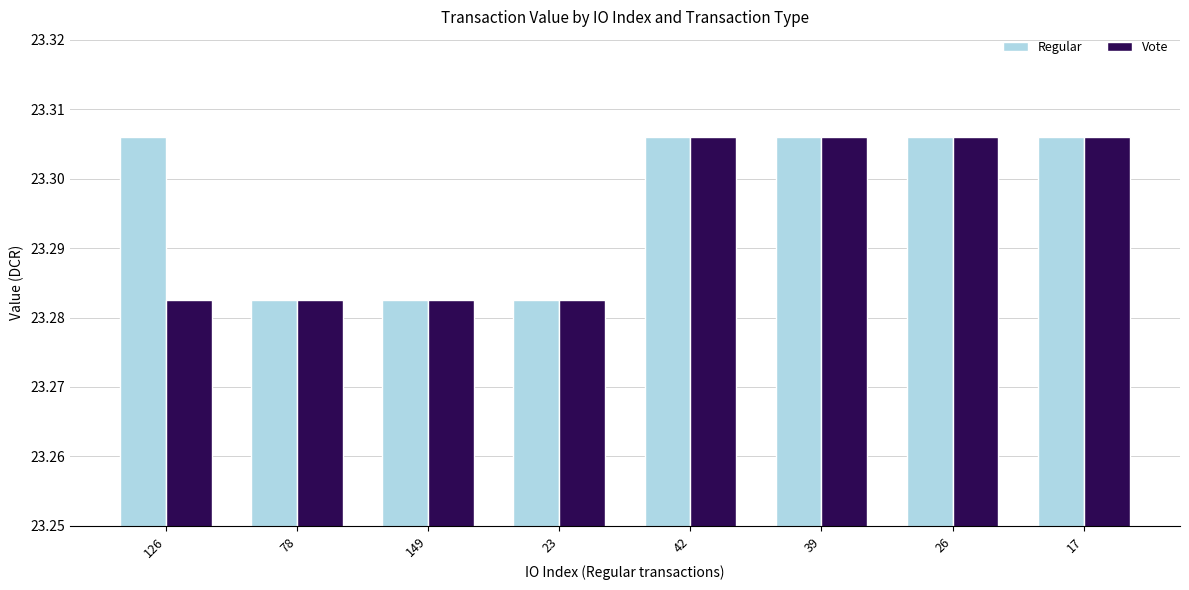

Count the Regular values in the range 23 to 24.

8